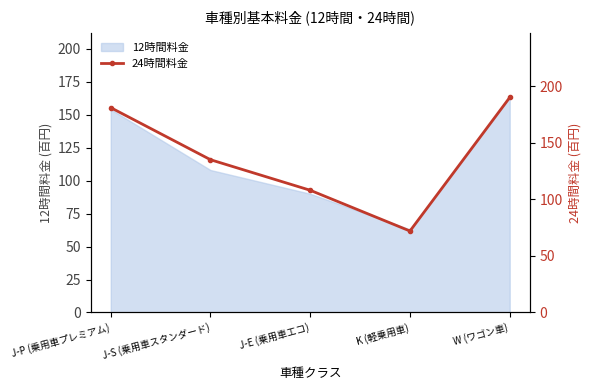

List the labels in order of value, smallest first.

K (軽乗用車), J-E (乗用車エコ), J-S (乗用車スタンダード), J-P (乗用車プレミアム), W (ワゴン車)